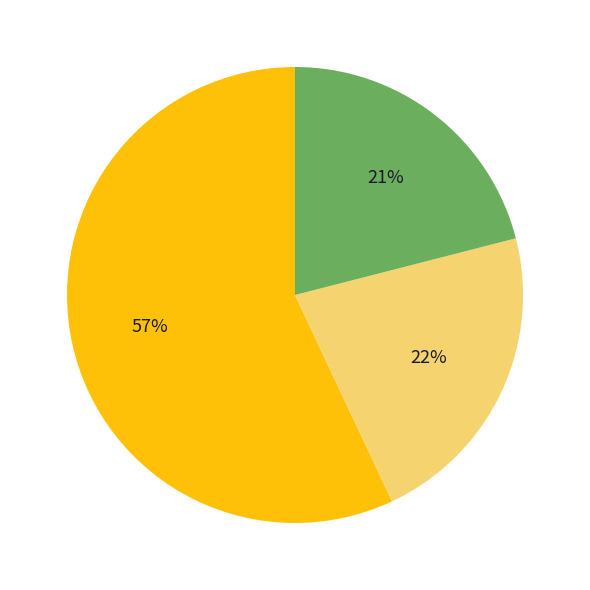

To the nearest percent, what is the average slice percentage?

33%